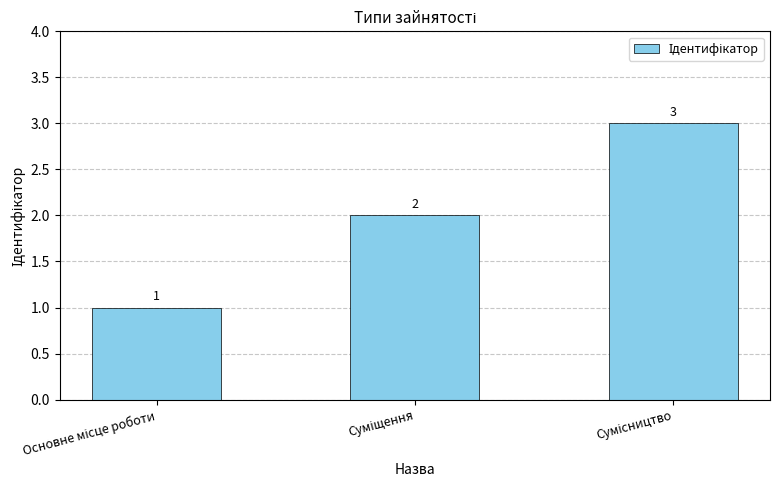

What is the greatest value displayed?

3